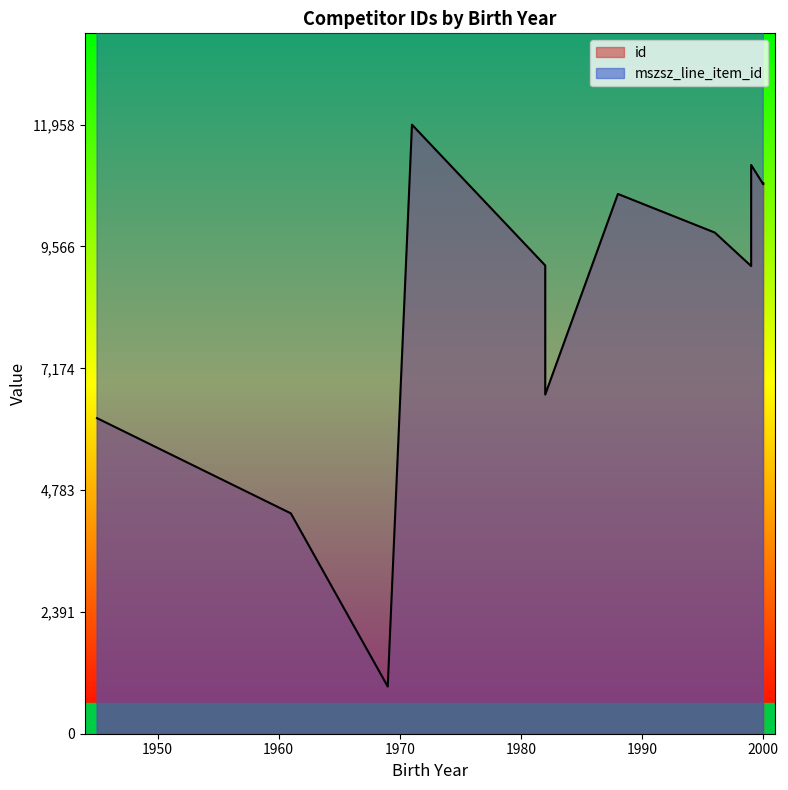

What is the difference between the id values at 1969 and 1971?

11032